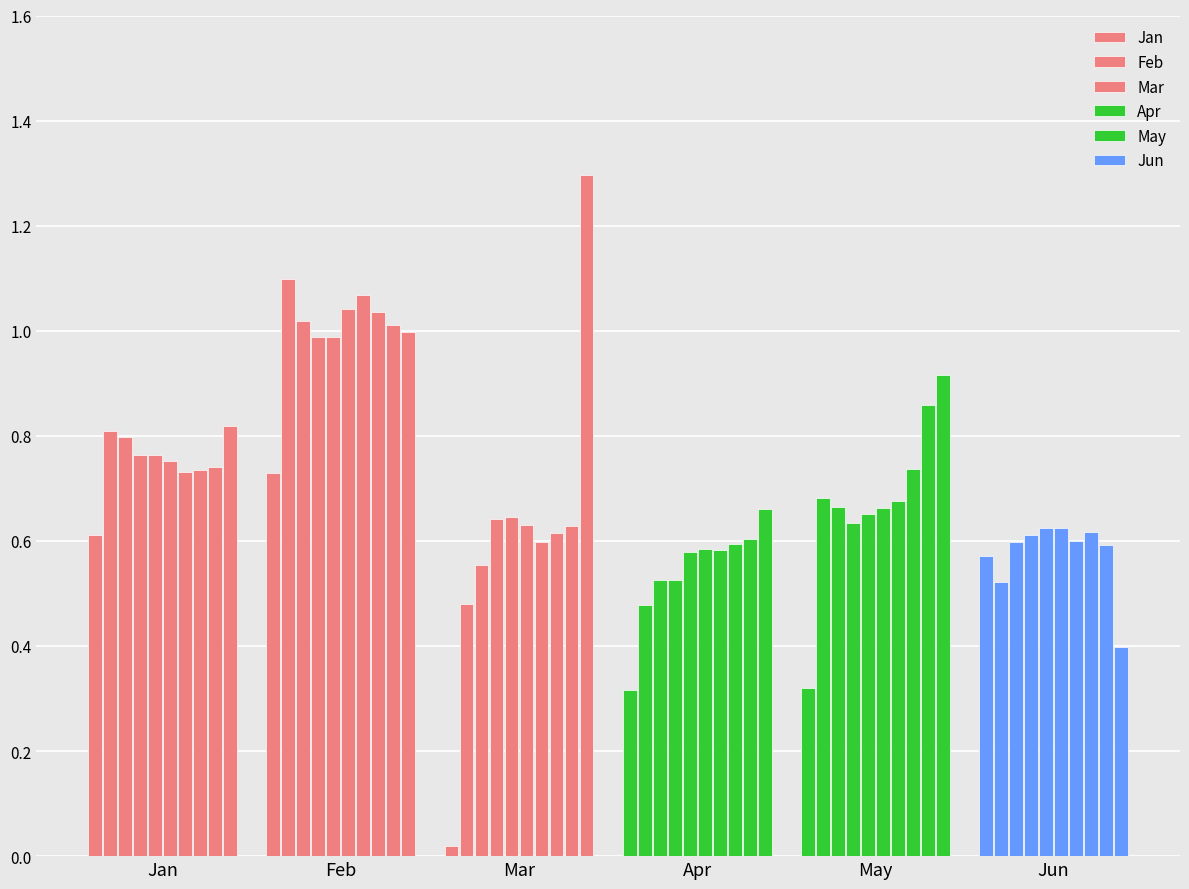

What is the value of the Feb bar at the 2nd from the left?

1.1